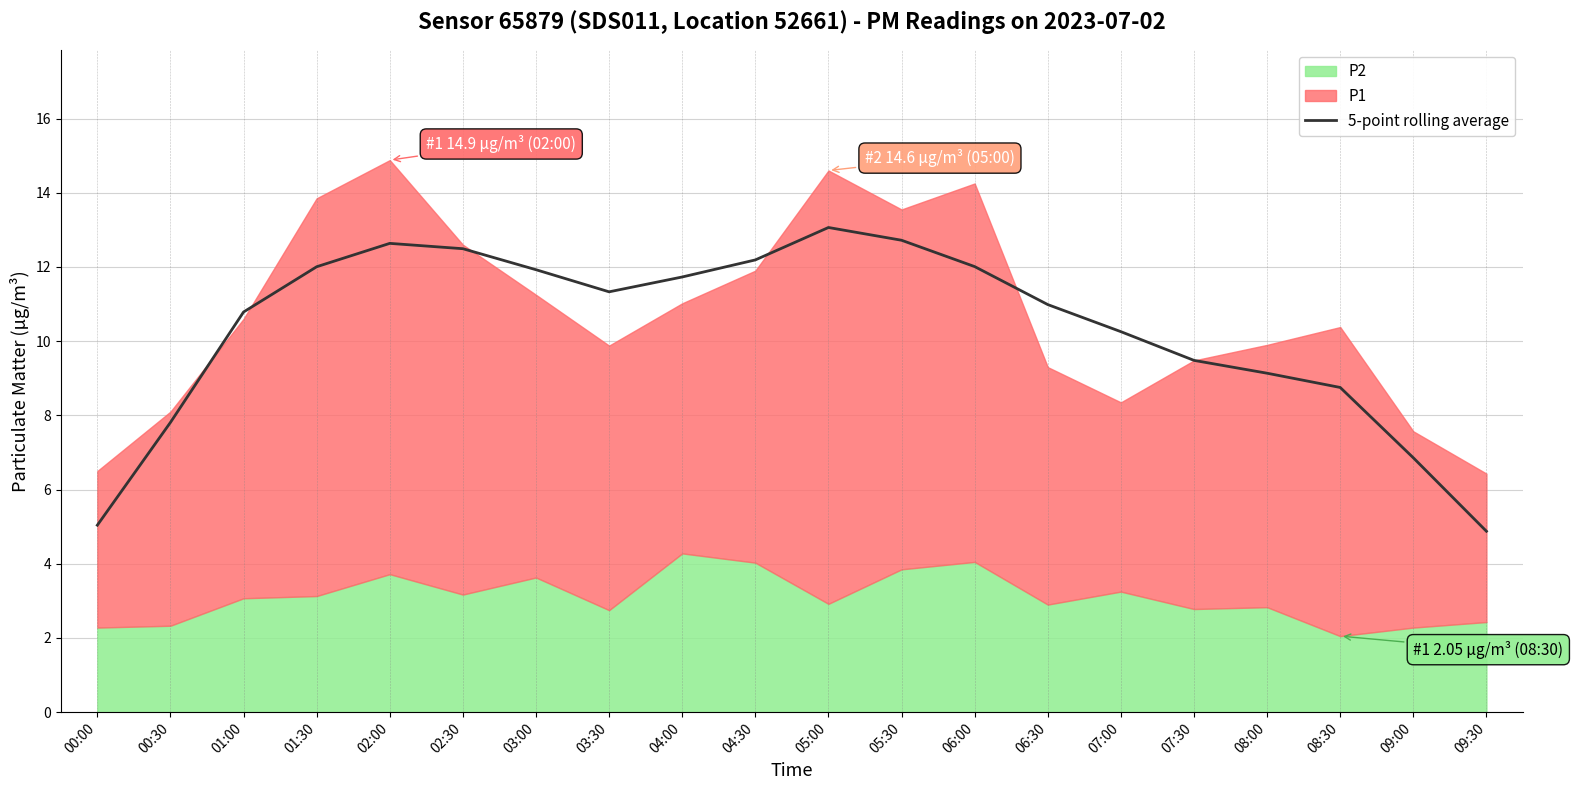

What is the minimum value for 5-point rolling average?

4.9